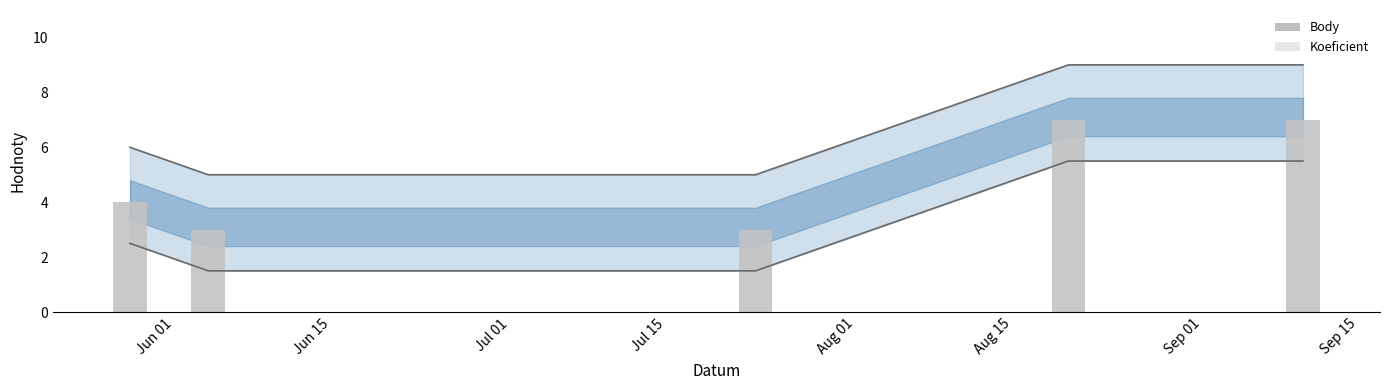

What position from the left is Jun 01?

2